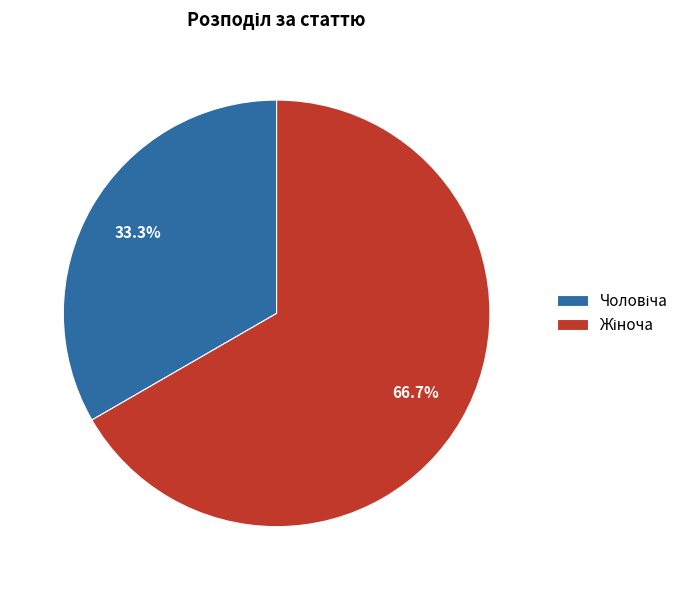

Does any single category account for the majority?

Yes